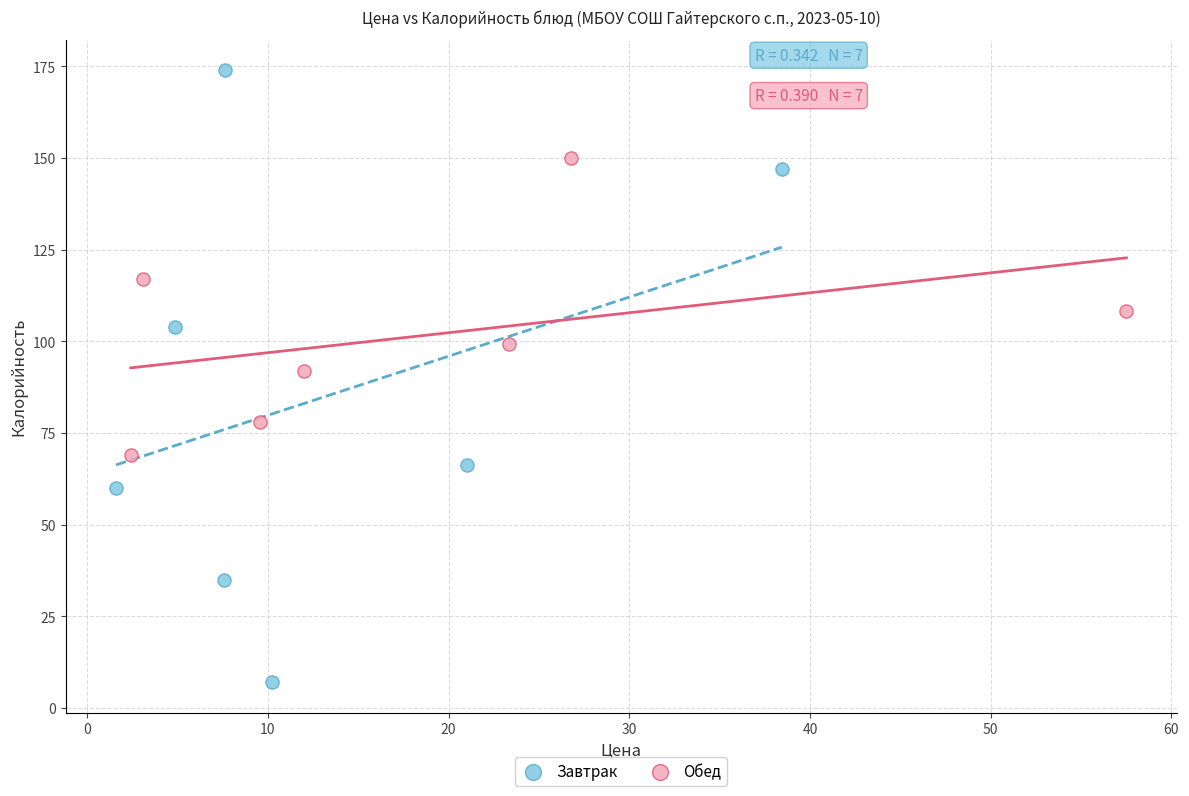

Which series contains the highest Y value?

Завтрак